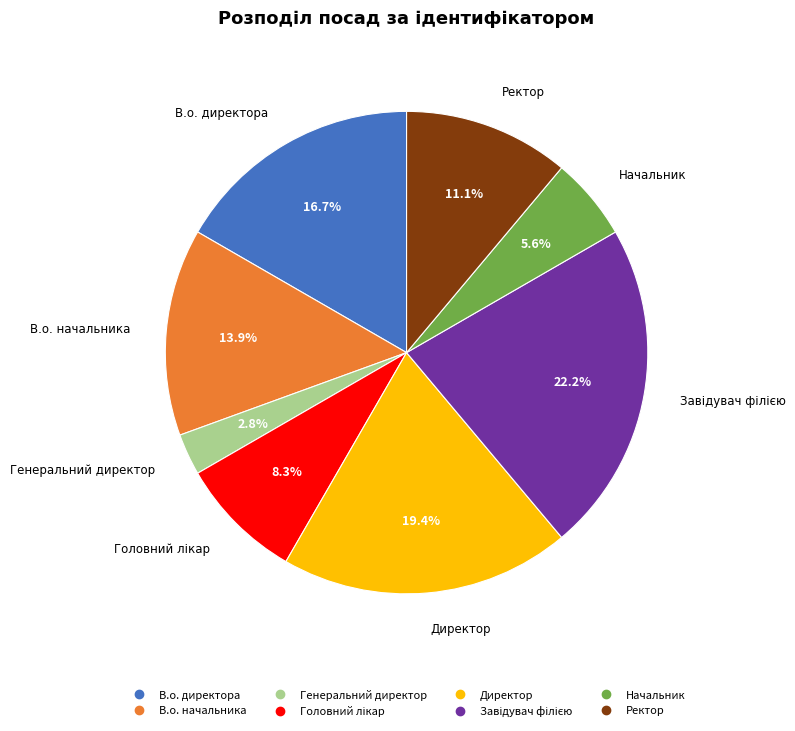

Do В.о. начальника and Генеральний директор together represent more than half of the pie?

No